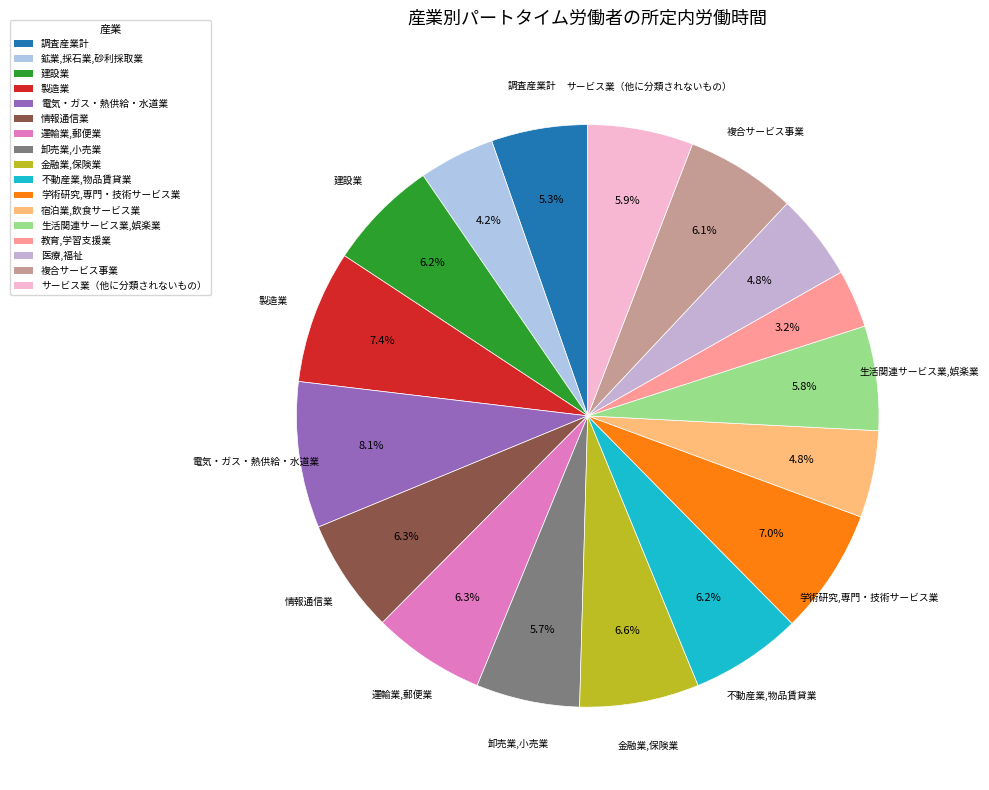

What percentage is NOT represented by 製造業?

92.6%